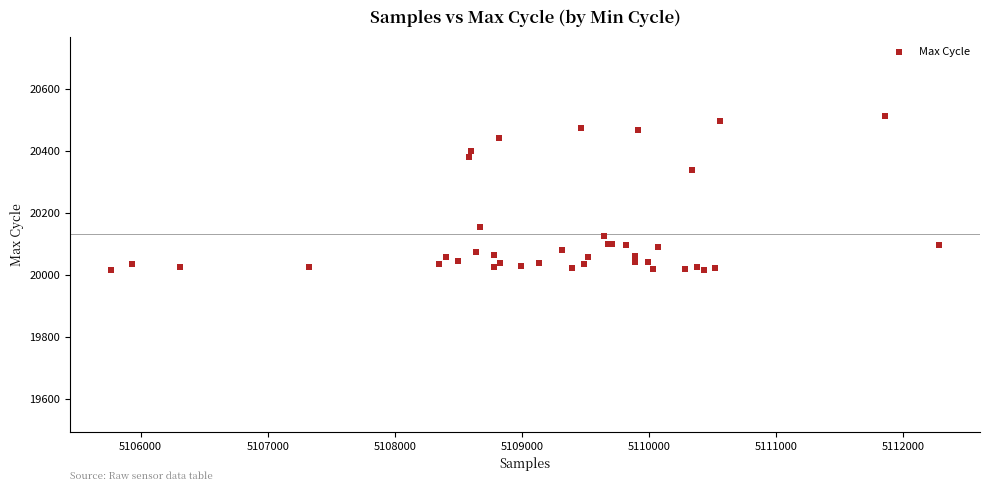

What Y value in the scatter plot is closest to 20264?

20340